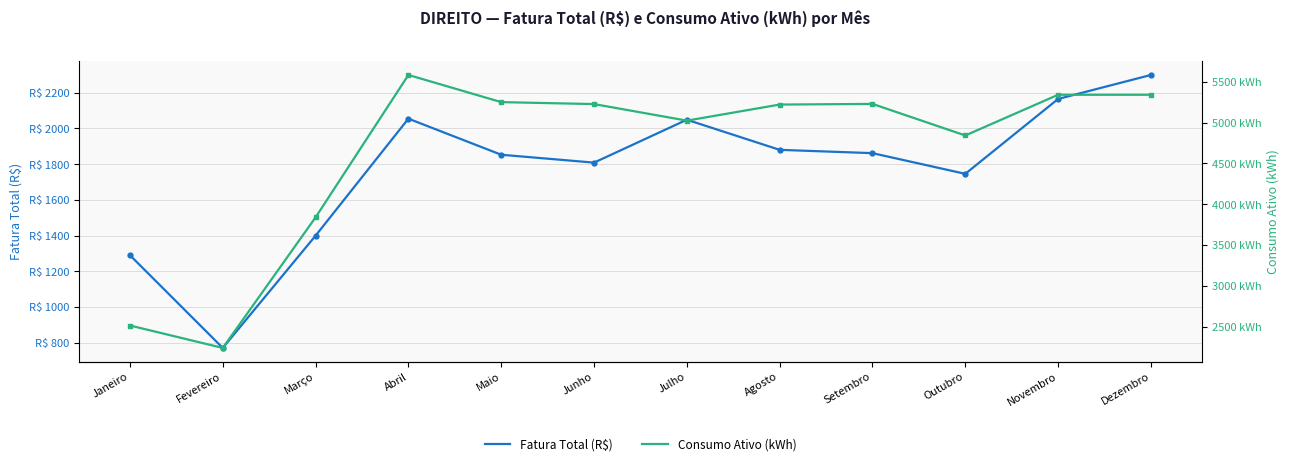

What is the average value of the Fatura Total (R$) series?

1764.7